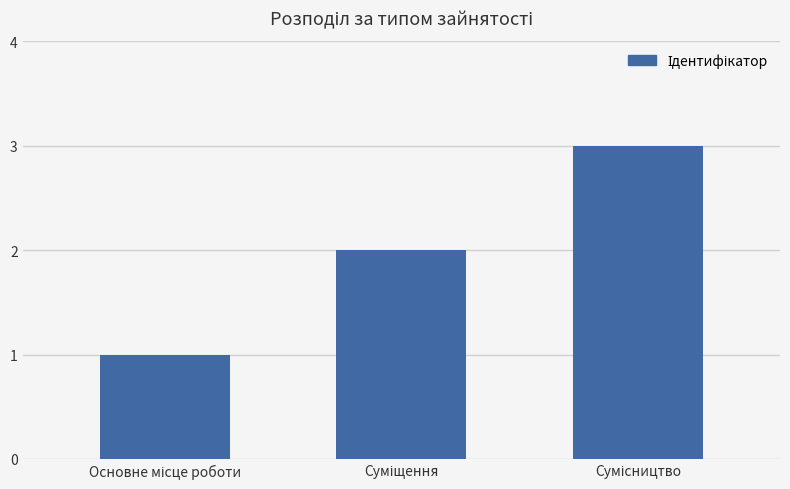

What is the sum of all values?

6